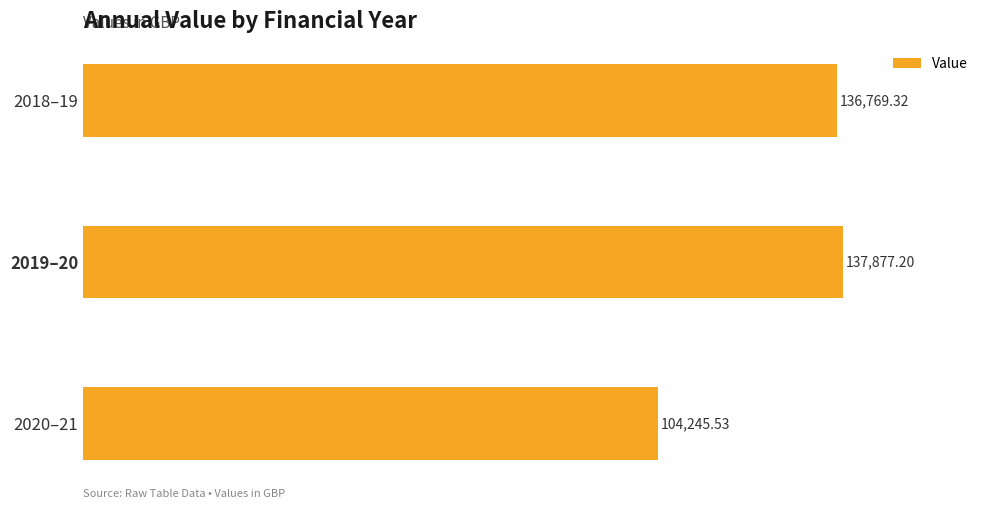

How many bars are there in total?

3